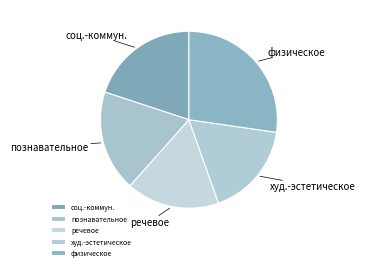

What is the largest slice in the pie chart?

физическое